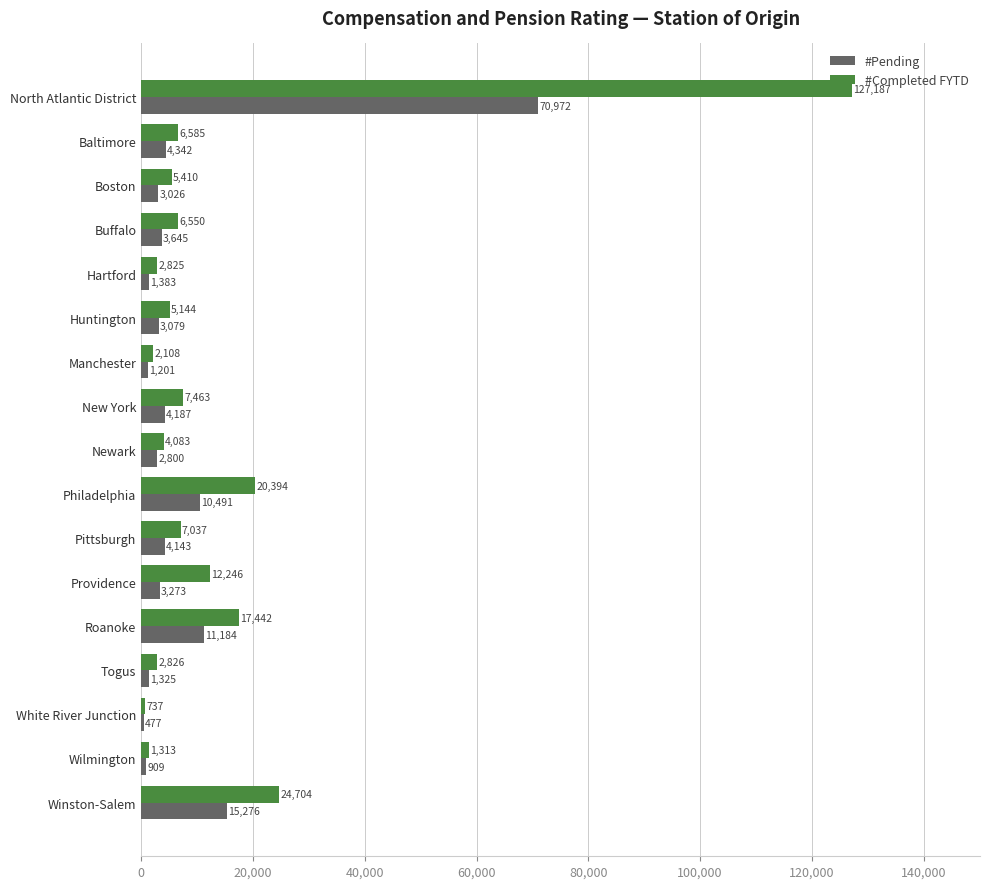

What is the difference between the #Completed FYTD values at Pittsburgh and North Atlantic District?

120150